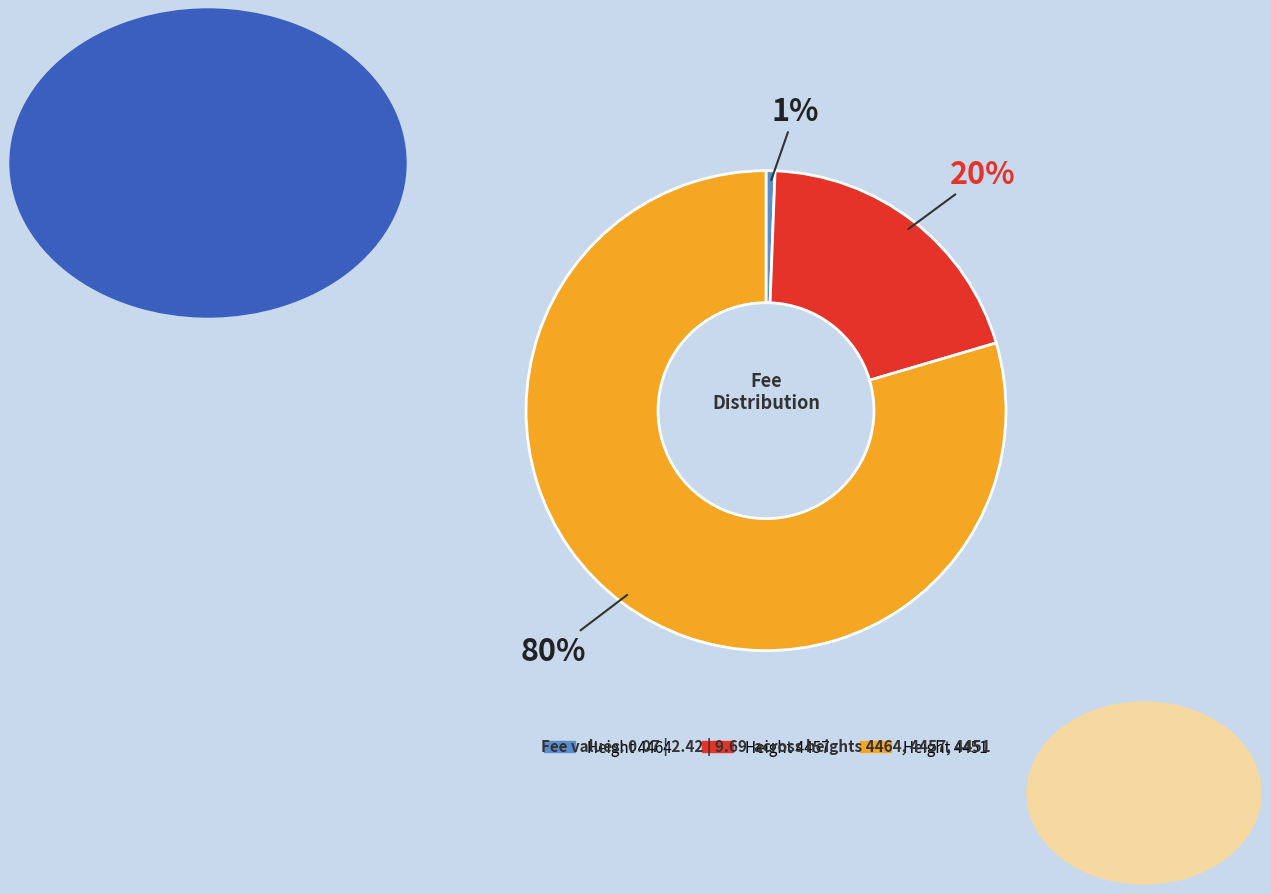

How many slices are in this pie chart?

3